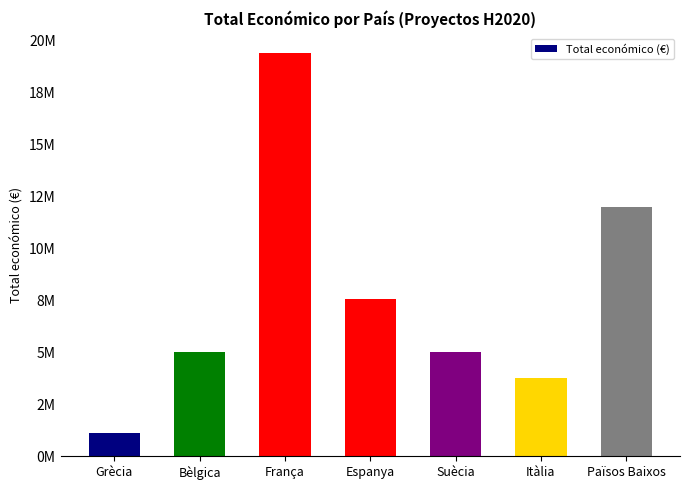

What is the sum of the values at Suècia and Grècia?

6117363